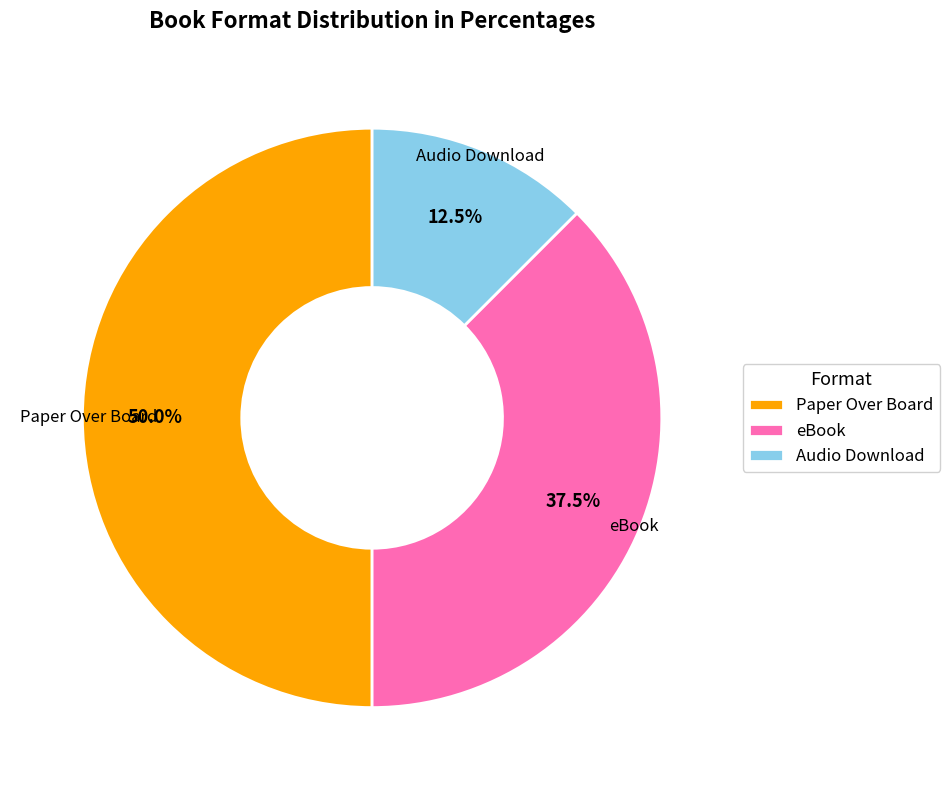

Rank the categories by value from highest to lowest.

Paper Over Board, eBook, Audio Download